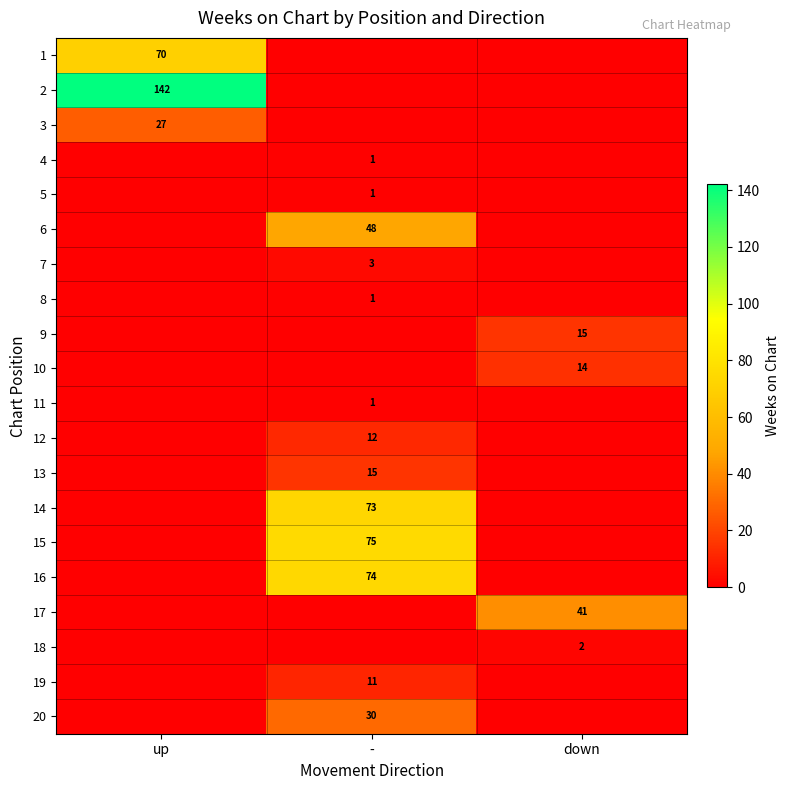

The 19 series shows 11 at -. True or false?

True